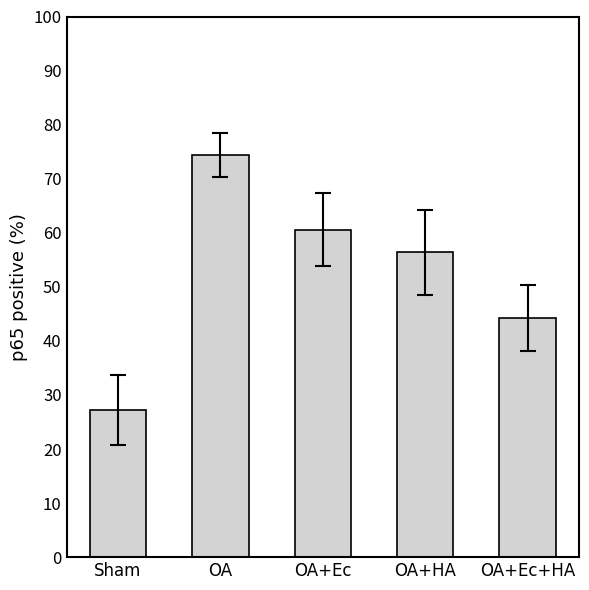

Between OA+HA and OA+Ec, which is larger?

OA+Ec